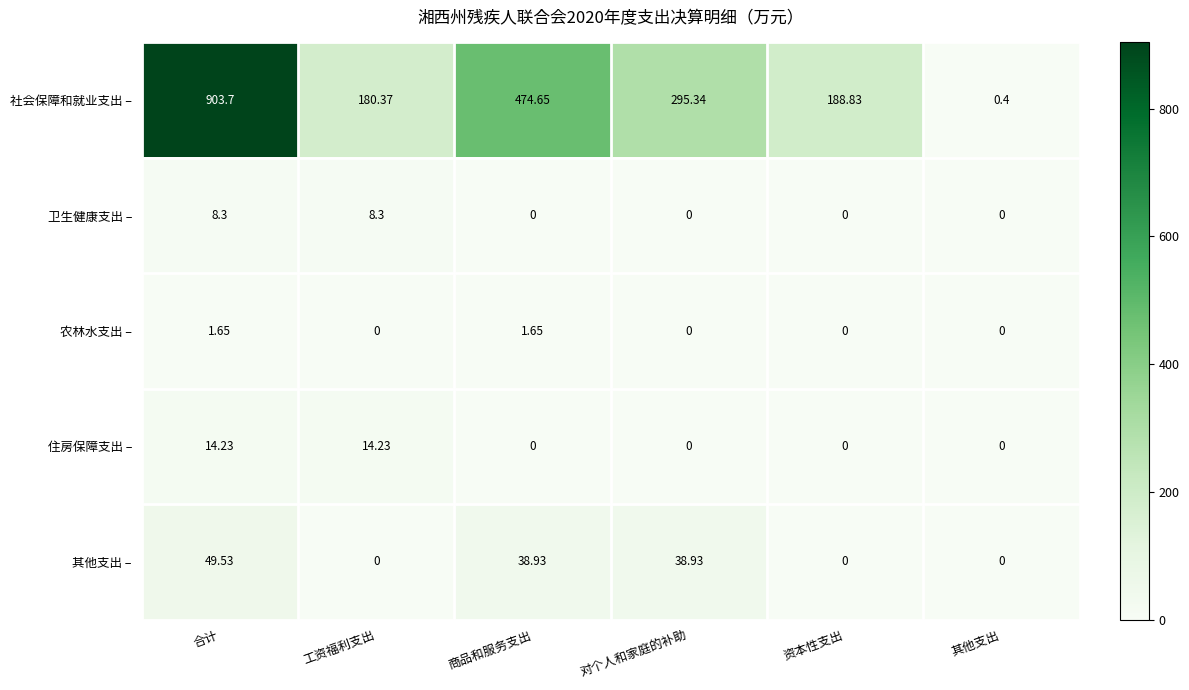

How many positive values does the 卫生健康支出 – series have?

2